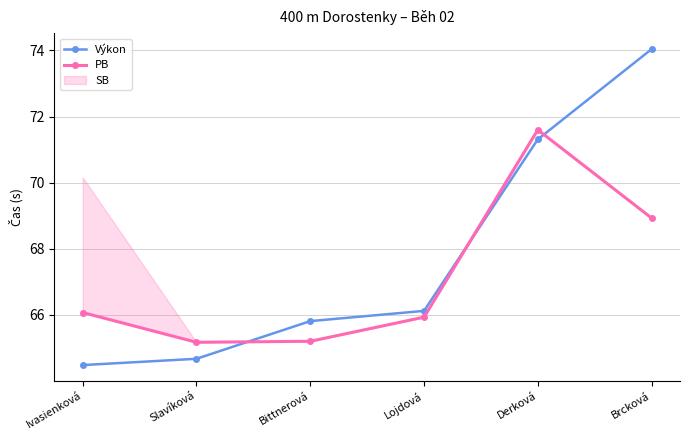

Count the number of categories in the chart.

6